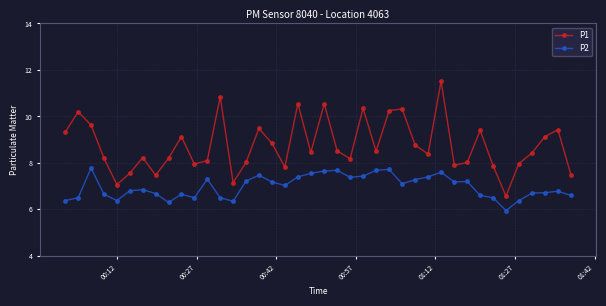

True or false: P2 has more than 0 interior local peaks.

True